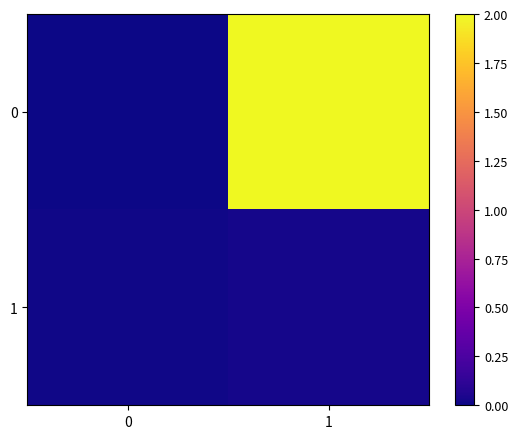

At which category is the sum across all series the highest?

1